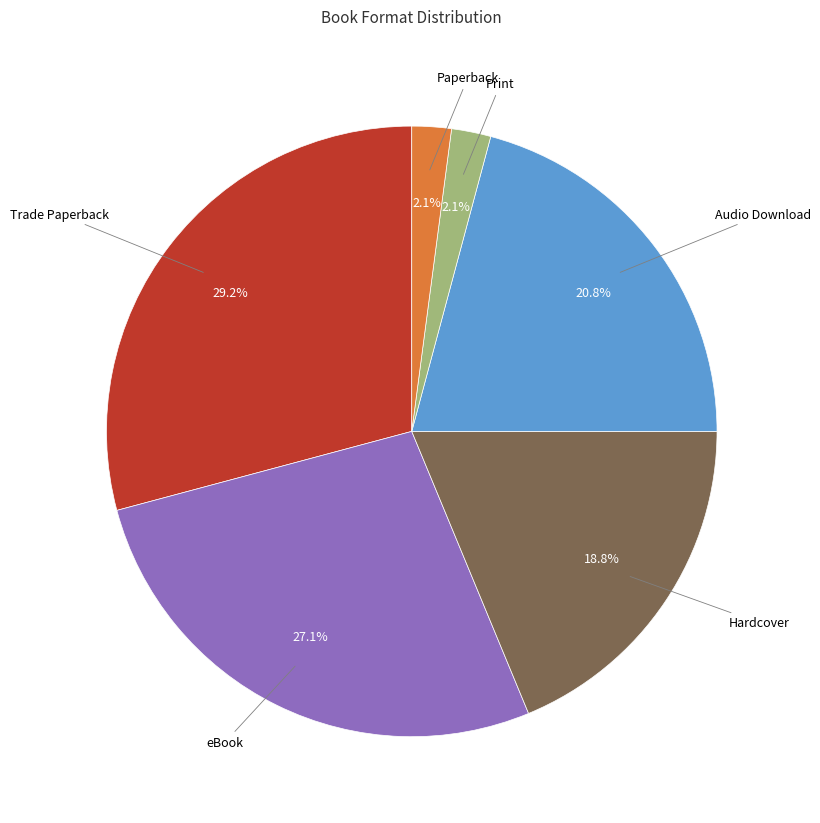

What is the total percentage of eBook and Paperback?

29.2%